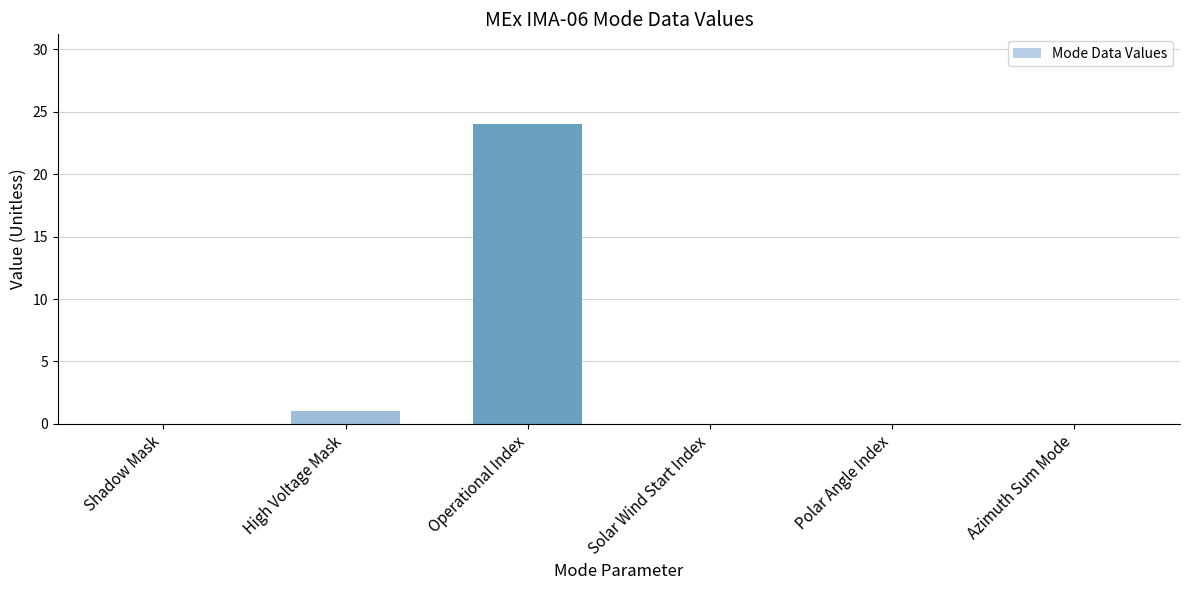

Is it true that the value at High Voltage Mask is 2?

False